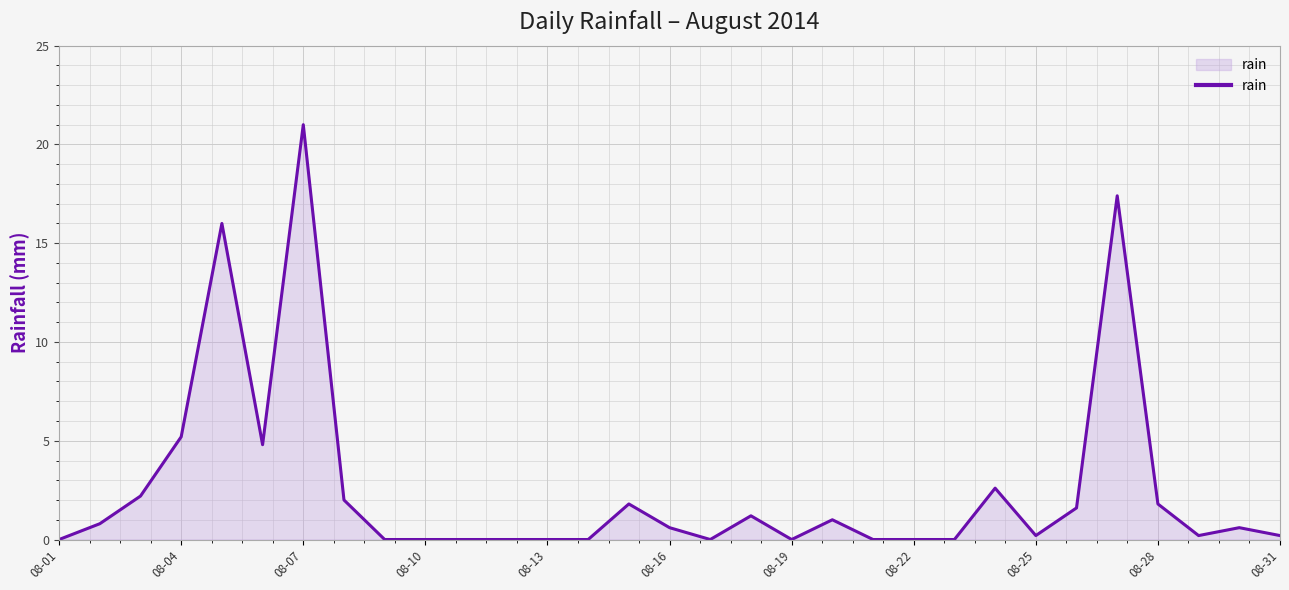

What is the greatest value displayed?

21.0